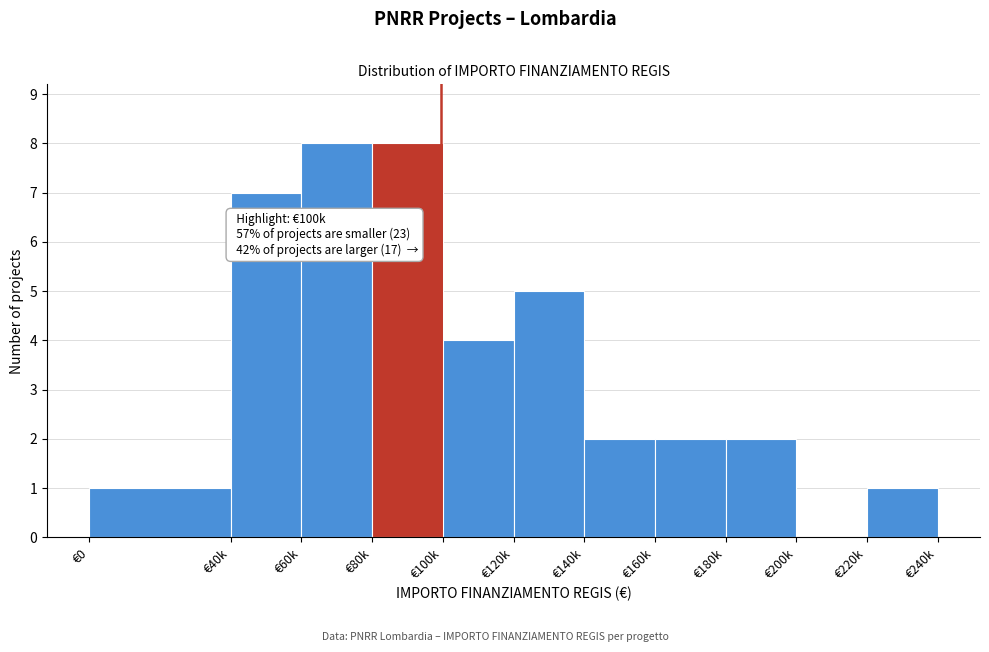

Reading left to right, transcribe all the data shown in this chart.

€0=1	€40k=7	€60k=8	€80k=8	€100k=4	€120k=5	€140k=2	€160k=2	€180k=2	€200k=0	€220k=1